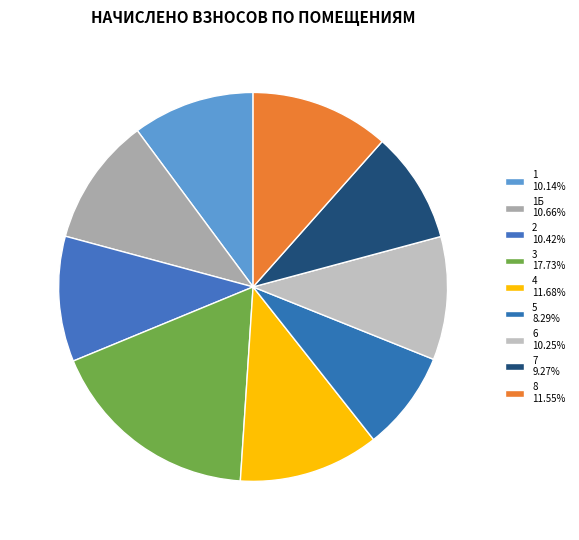

Does any single category account for the majority?

No